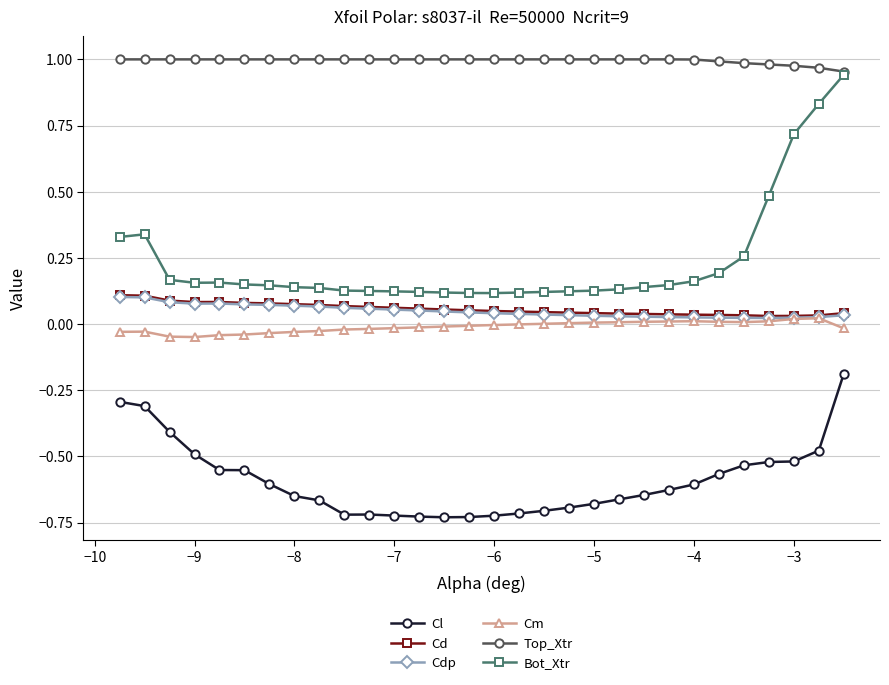

True or false: Bot_Xtr has more than 1 interior local peaks.

True